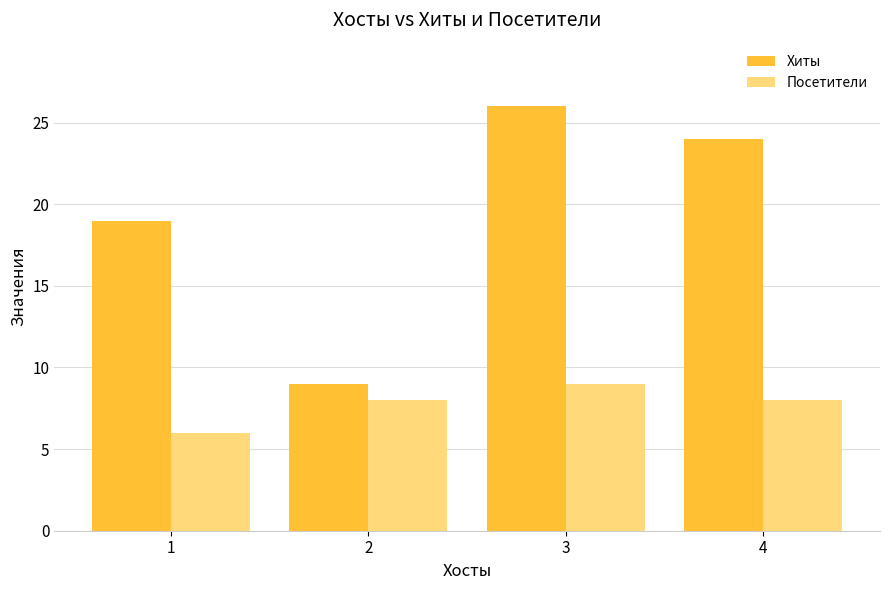

Reading left to right, list all the values displayed in this chart.

Хиты: 1=19	2=9	3=26	4=24
Посетители: 1=6	2=8	3=9	4=8